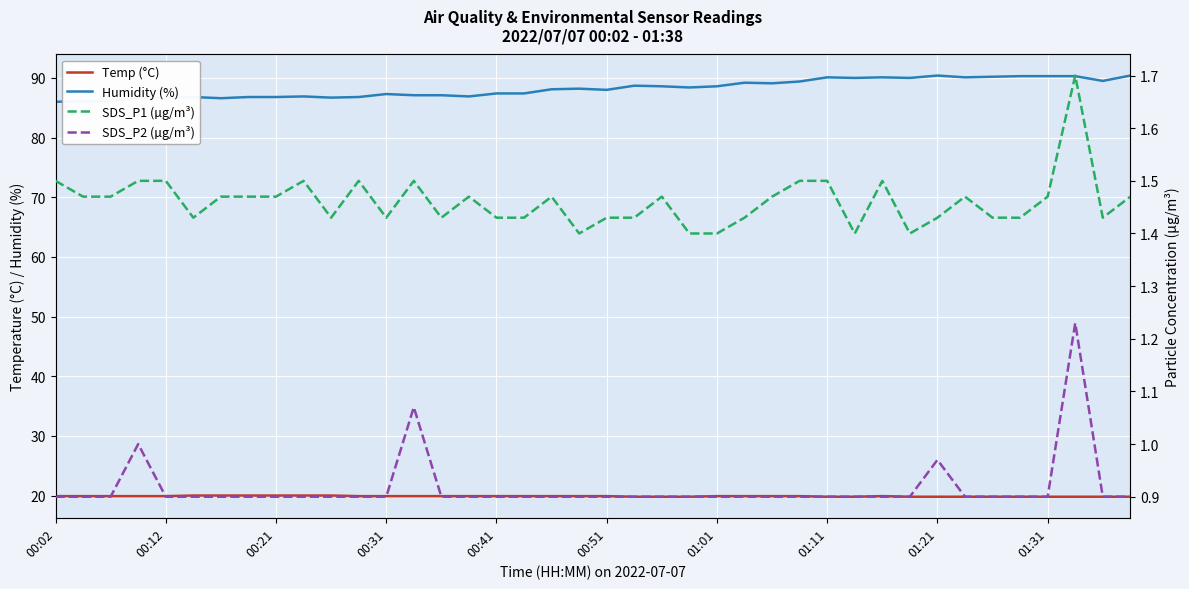

The value of SDS_P2 (µg/m³) at 15 is 0.9. True or false?

True